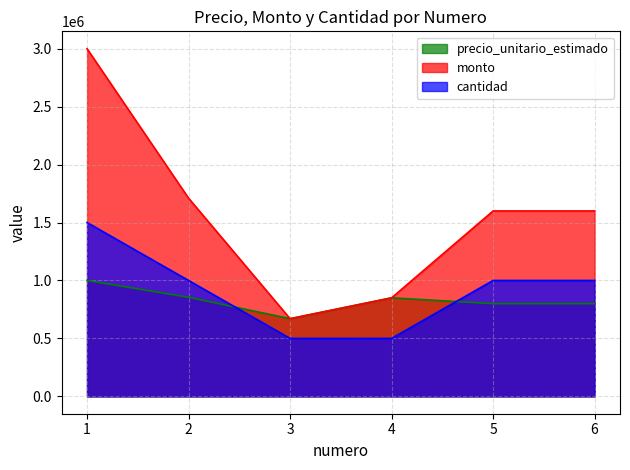

At which label is cantidad closest to 1000000?

2